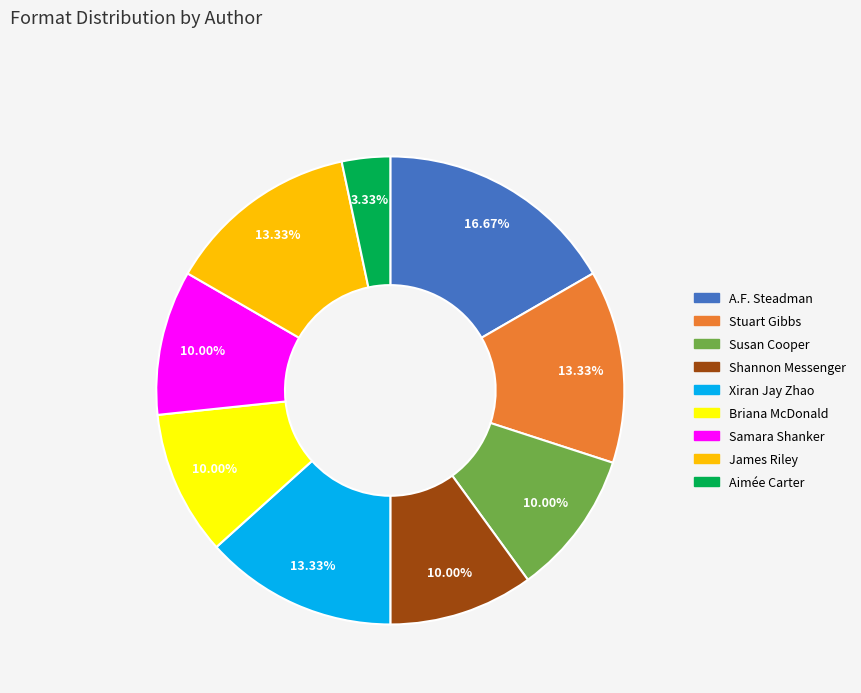

Is it true that Shannon Messenger is 1% of the pie?

False